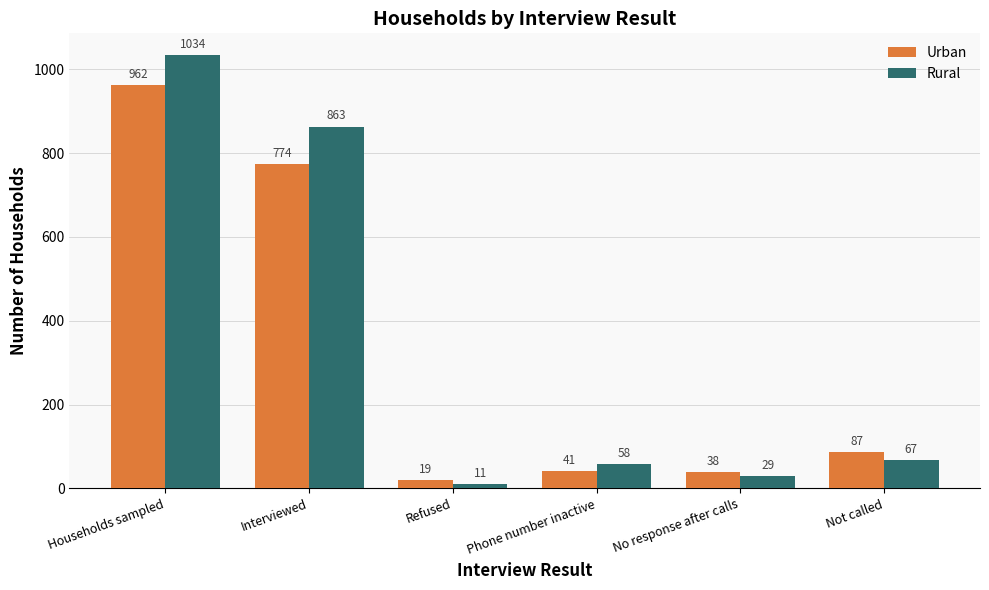

Reading right to left, transcribe all the data shown in this chart.

Urban: 87	38	41	19	774	962
Rural: 67	29	58	11	863	1034